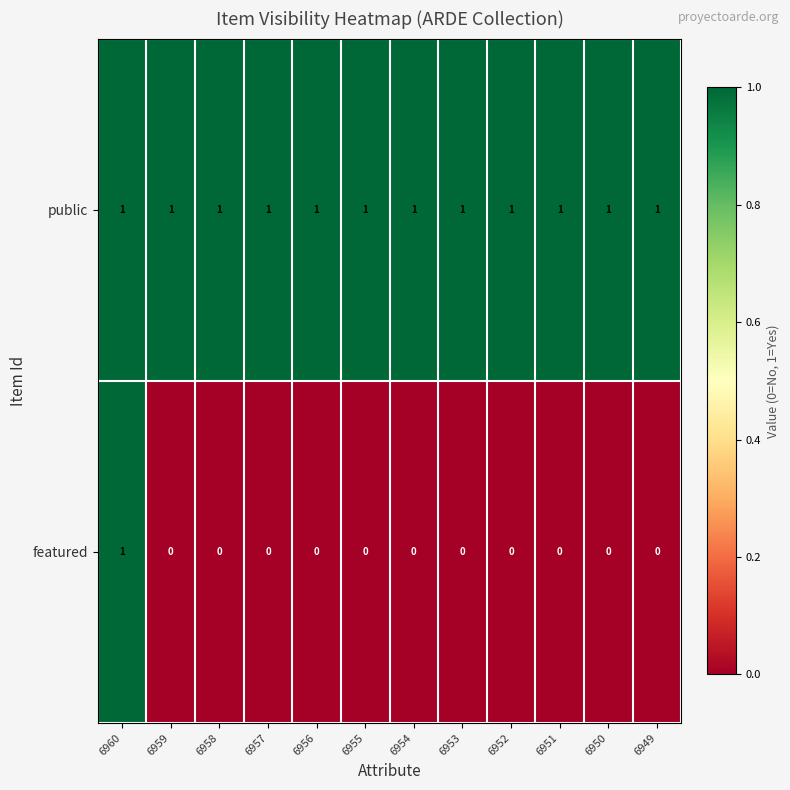

How many data points in featured are above 0?

1